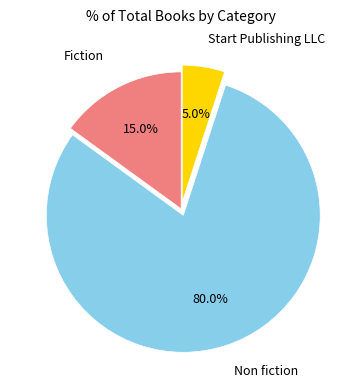

Count the number of slices in the pie.

3